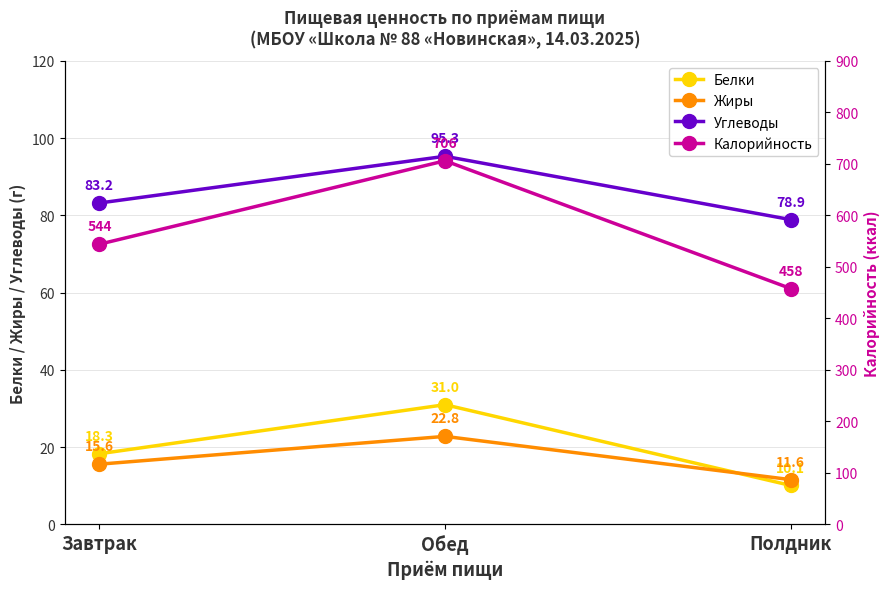

What position from the right is Обед?

2